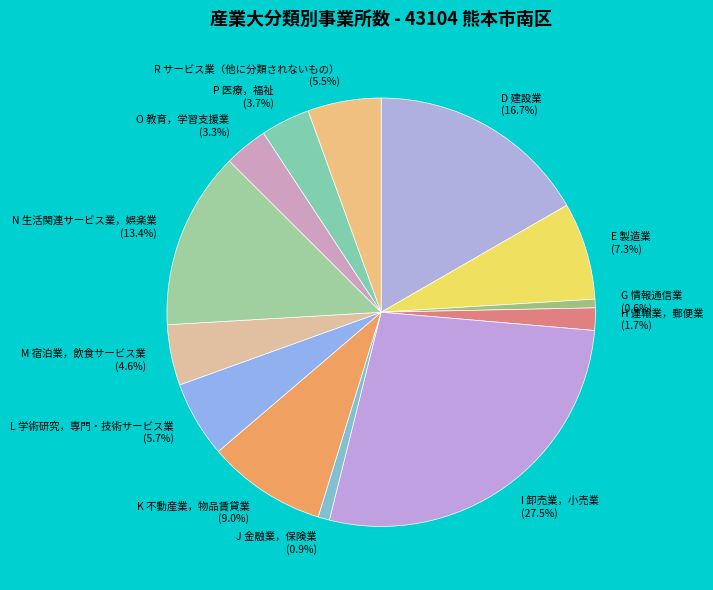

To the nearest percent, what percentage of the pie is M 宿泊業，飲食サービス業?

5%